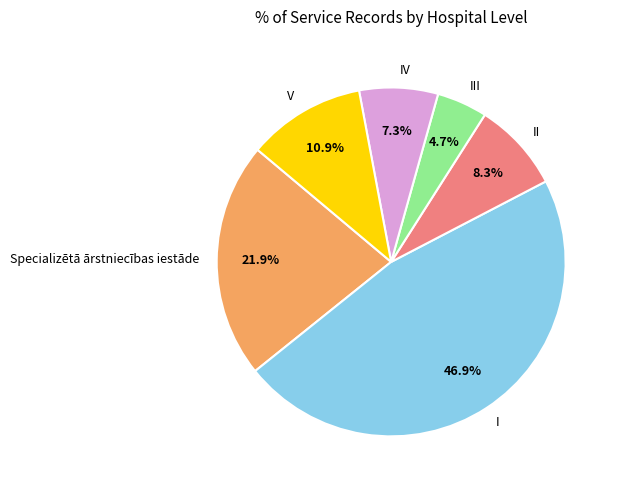

To the nearest percent, what is the combined percentage of V and IV?

18%